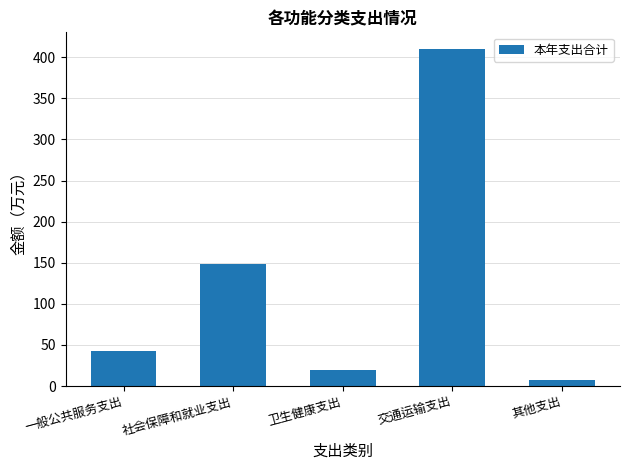

What is the smallest value displayed?

6.9